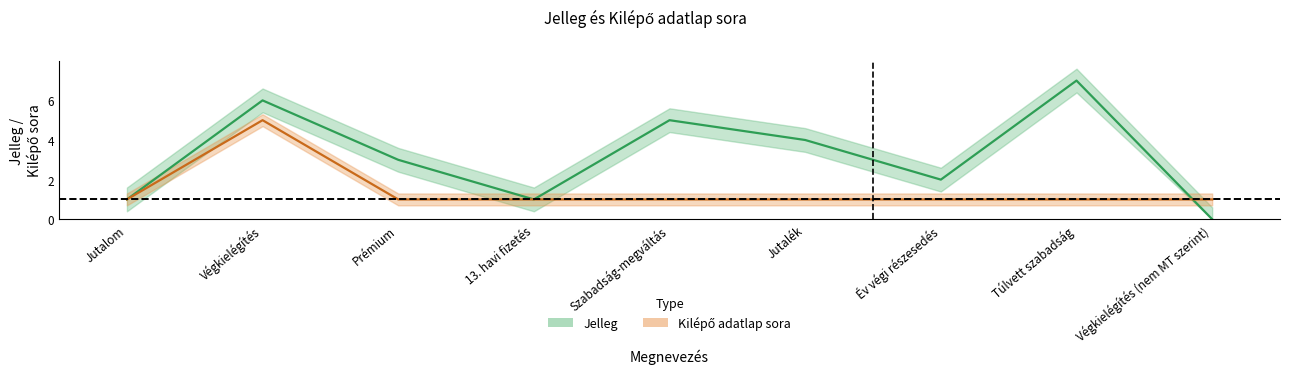

Which series changed the most between Szabadság-megváltás and Túlvett szabadság?

Jelleg_values